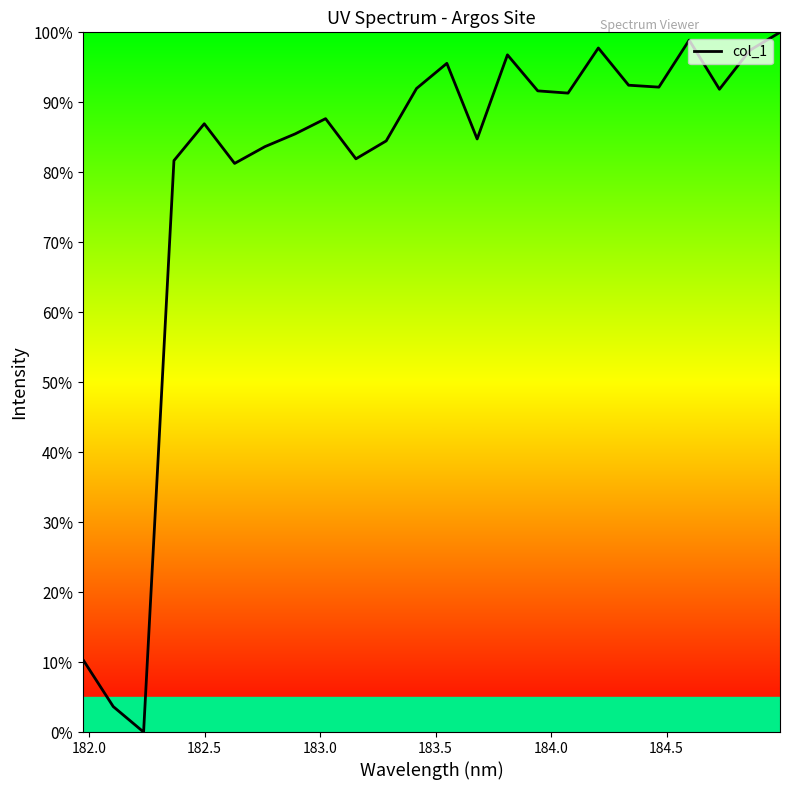

What is the difference between the maximum and minimum values?

100.0